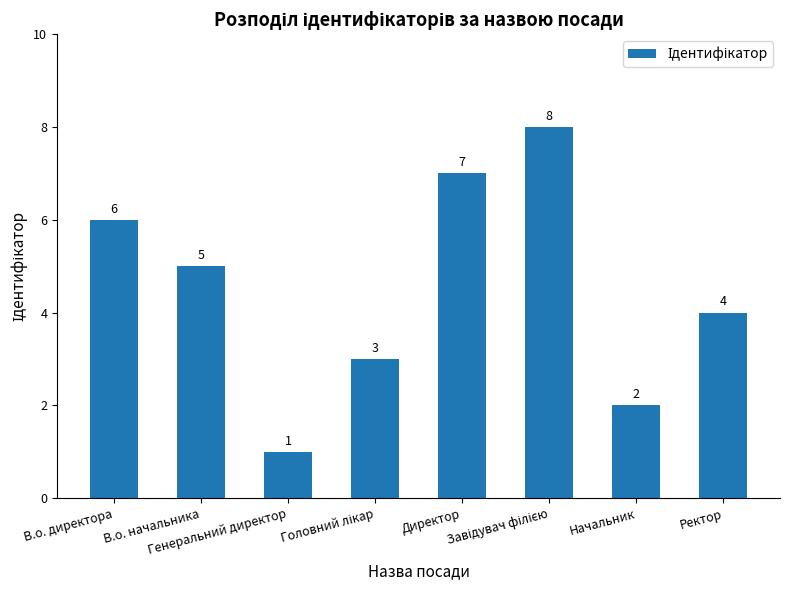

At which label is the value closest to 4?

Ректор